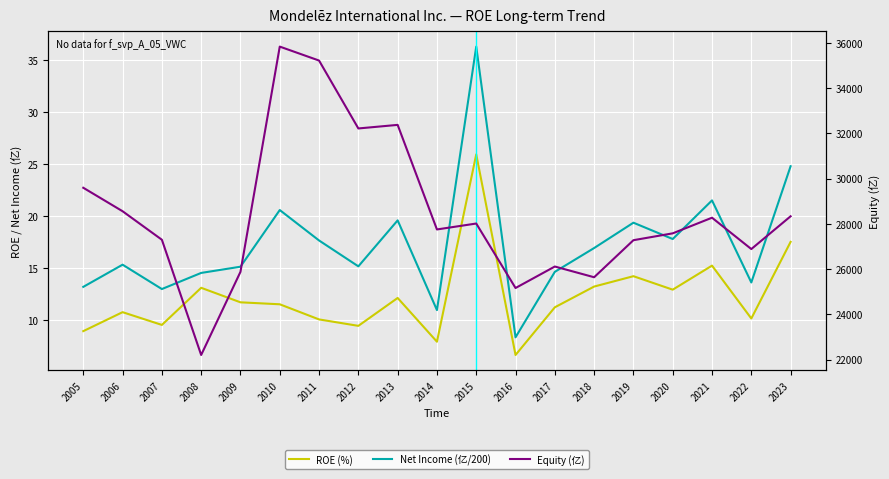

How many data points in Net Income (亿/200) are above 15?

12